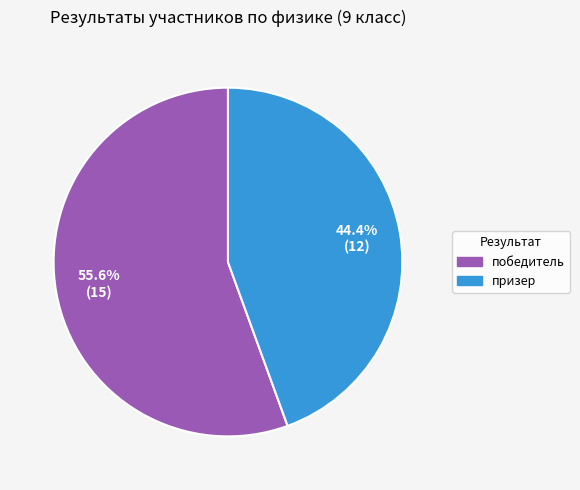

To the nearest percent, what is the average slice percentage?

50%